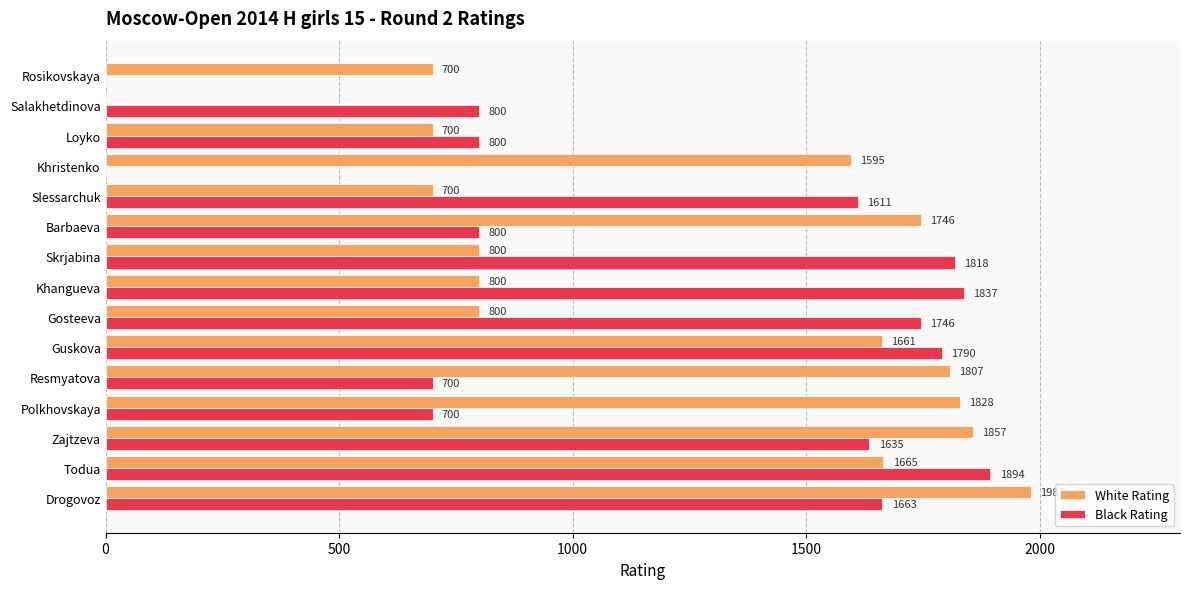

At which category is the sum across all series the highest?

Drogovoz